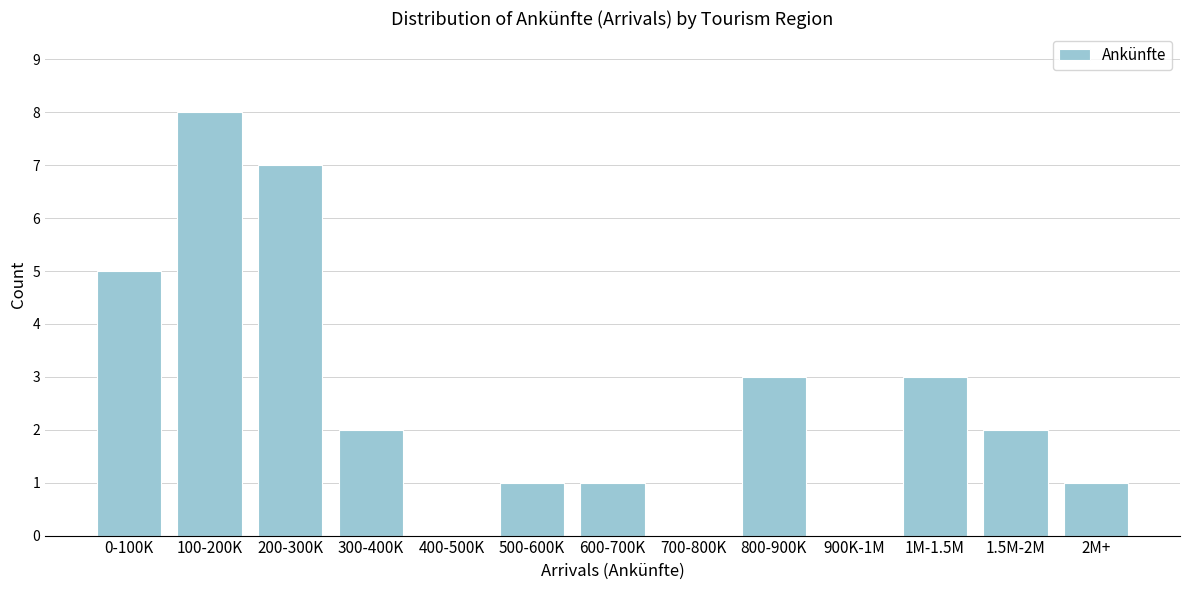

Reading right to left, transcribe all the data shown in this chart.

2M+=1	1.5M-2M=2	1M-1.5M=3	900K-1M=0	800-900K=3	700-800K=0	600-700K=1	500-600K=1	400-500K=0	300-400K=2	200-300K=7	100-200K=8	0-100K=5